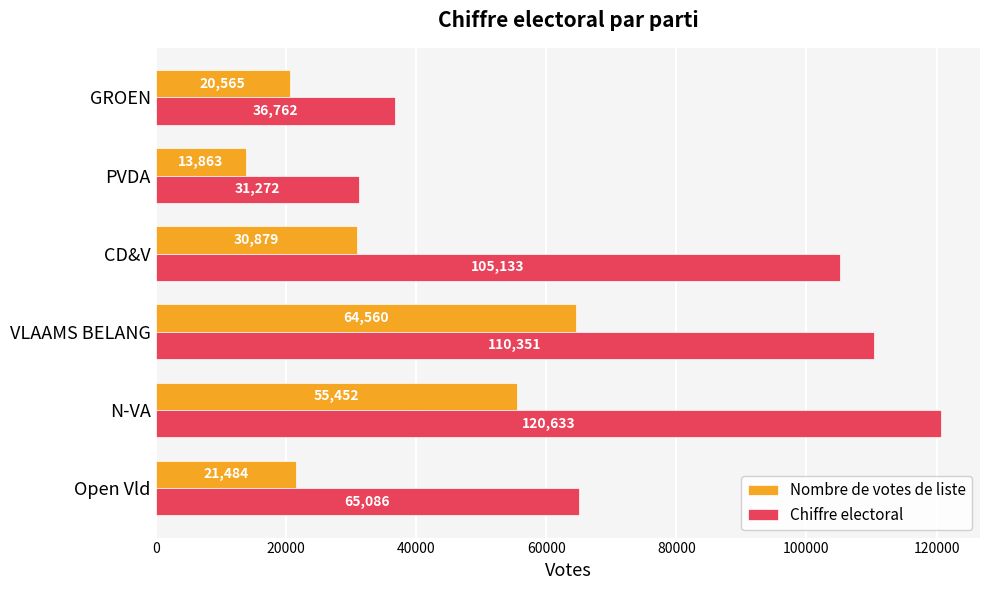

True or false: Chiffre electoral has a value of 110351 at VLAAMS BELANG.

True